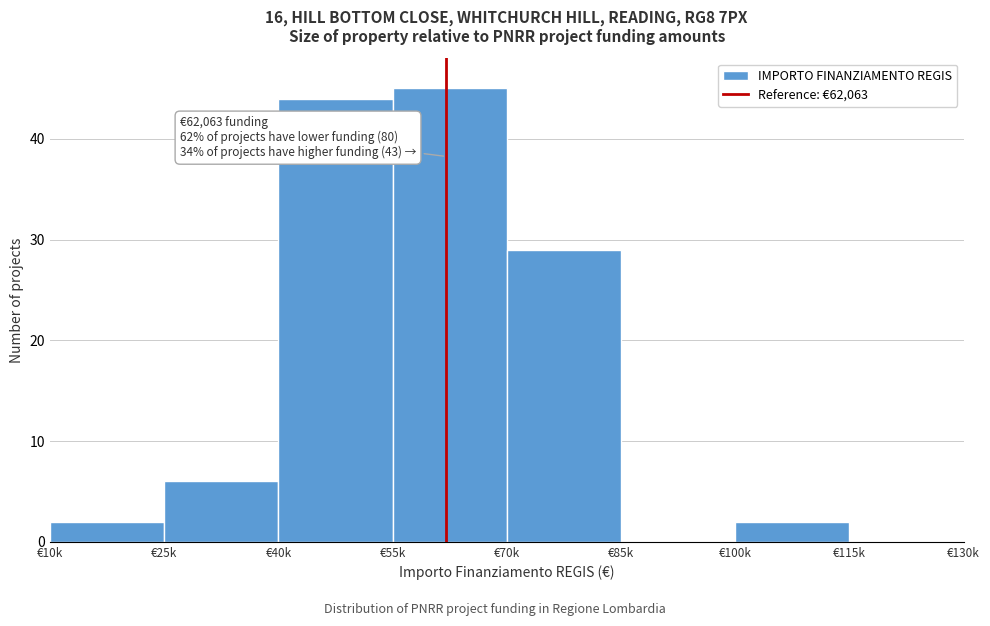

Reading left to right, list all the values displayed in this chart.

€10k=2	€25k=6	€40k=44	€55k=45	€70k=29	€85k=0	€100k=2	€115k=0